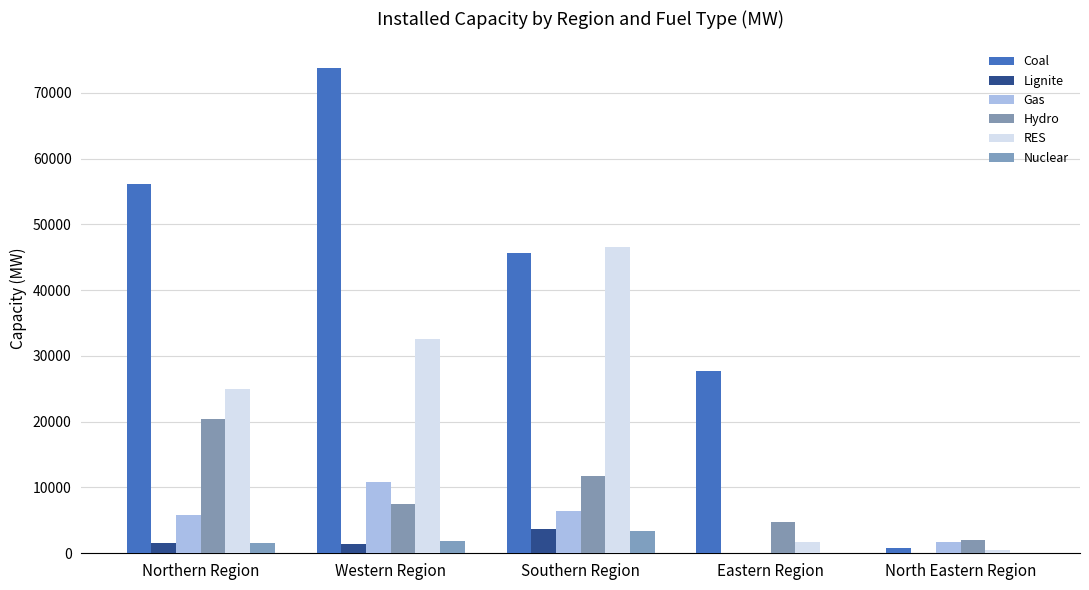

Where is Gas nearest to the value 5453?

Northern Region